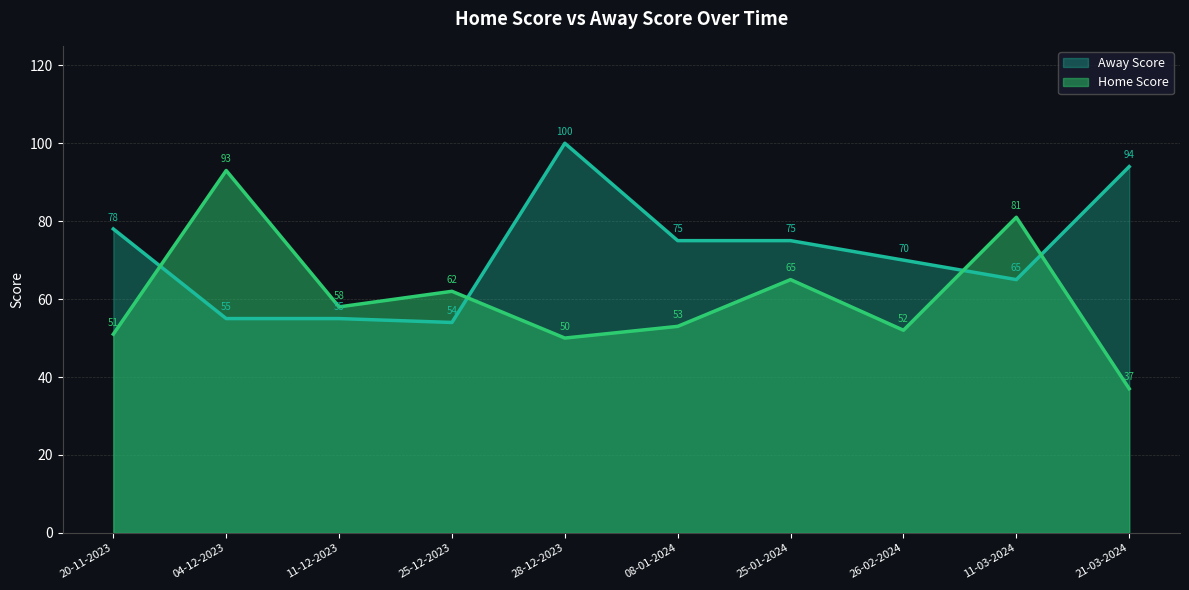

Is it true that Home Score equals 158 at 04-12-2023?

False